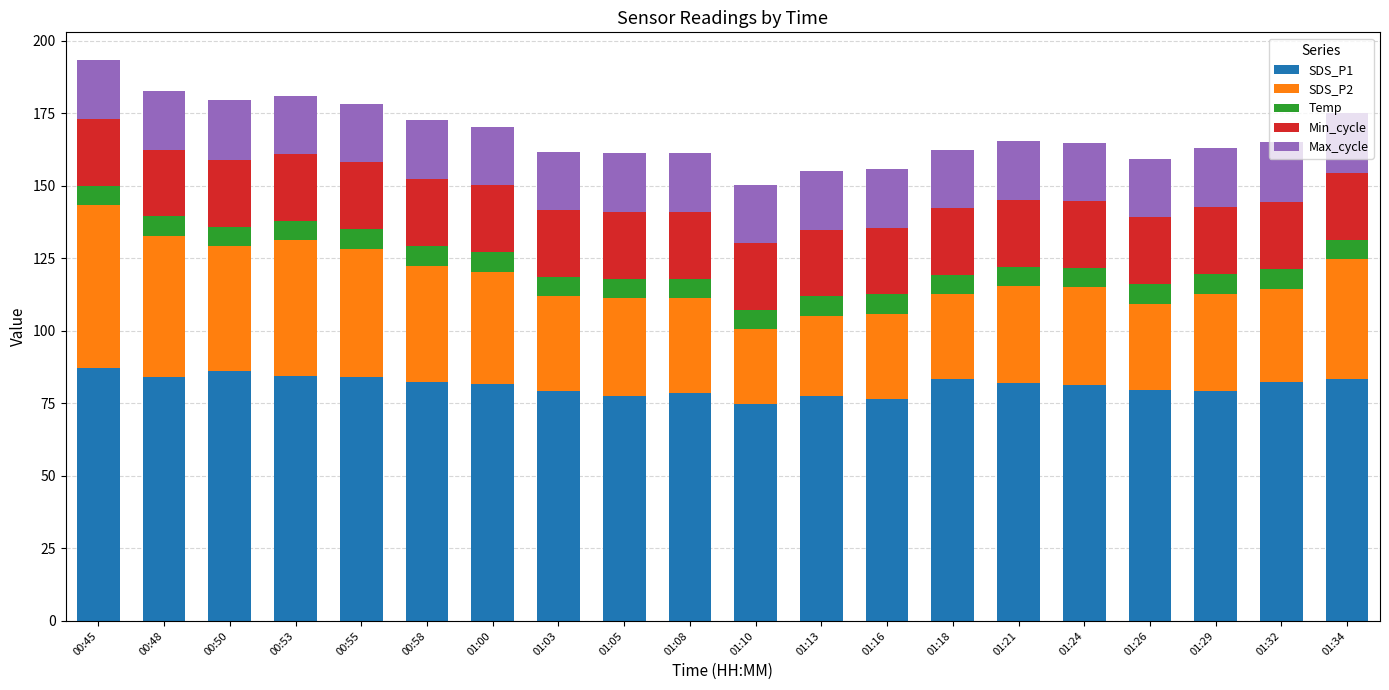

What is the difference between the second highest and second lowest values in the SDS_P1 series?

9.8